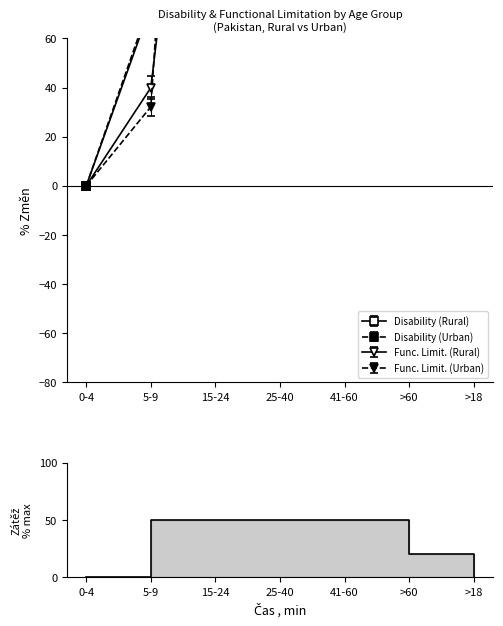

What is the difference between the highest and lowest values at 41-60?

2634.9